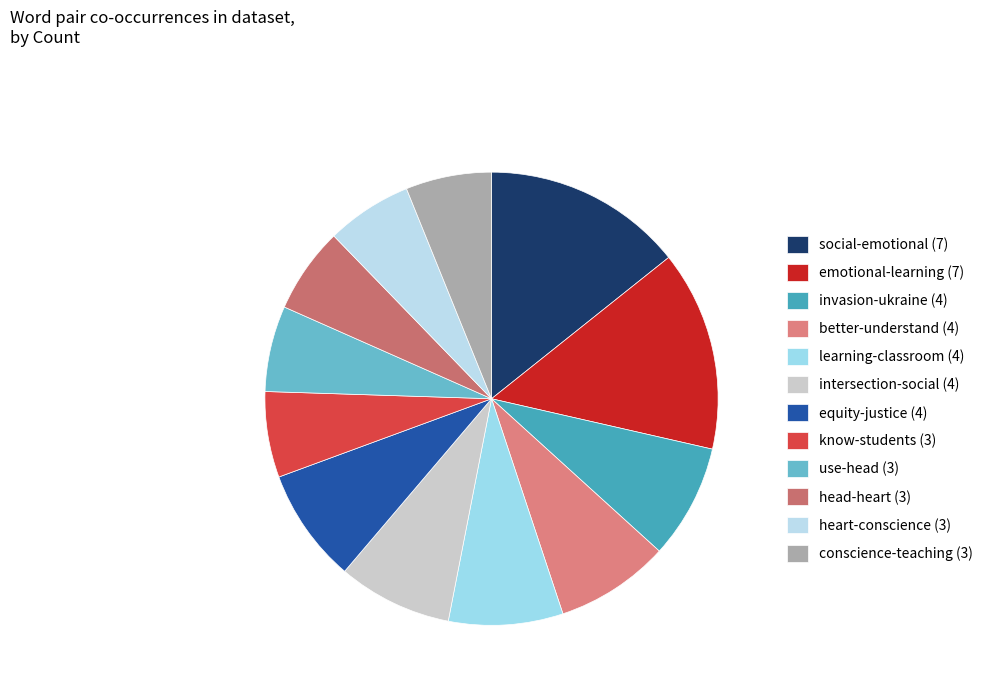

How many segments does this pie chart have?

12